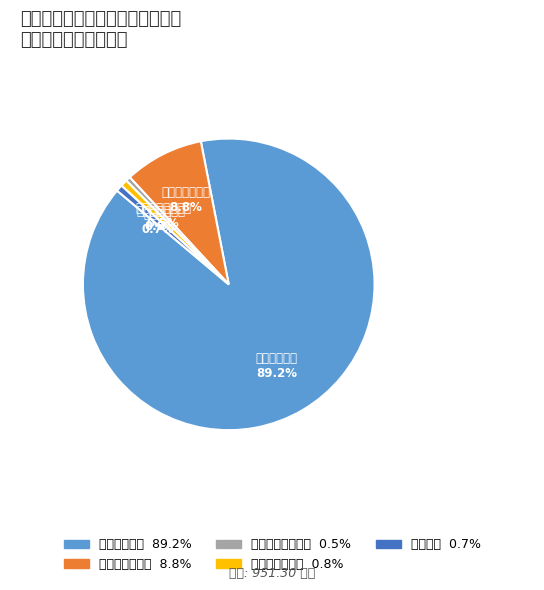

To the nearest percent, what is the difference between the largest and smallest slice percentages?

89%